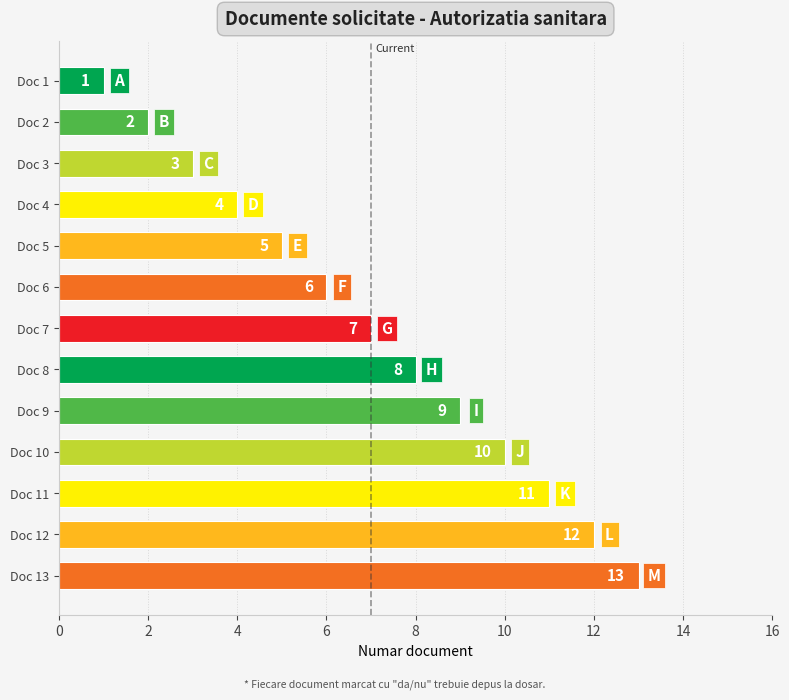

At which category does the chart reach its peak across all series?

Doc 13